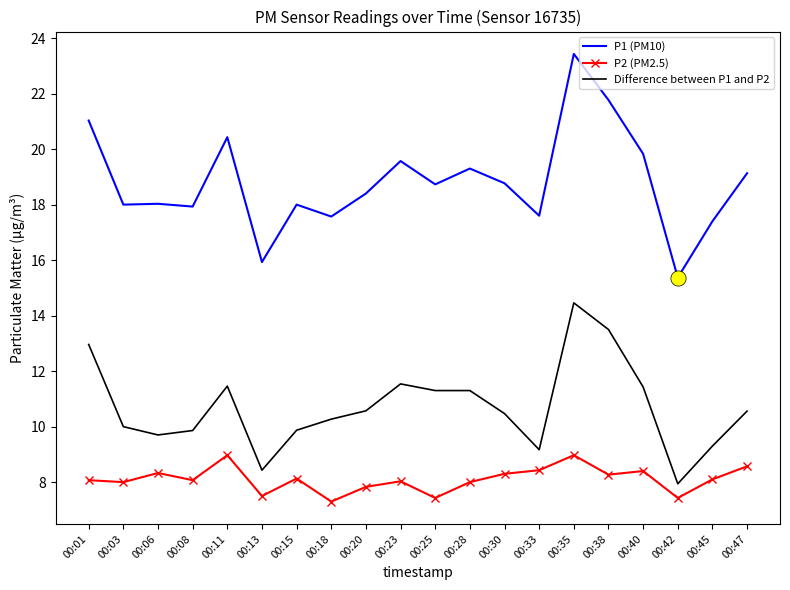

What is the spread (max minus min) of values at 00:28?

11.3